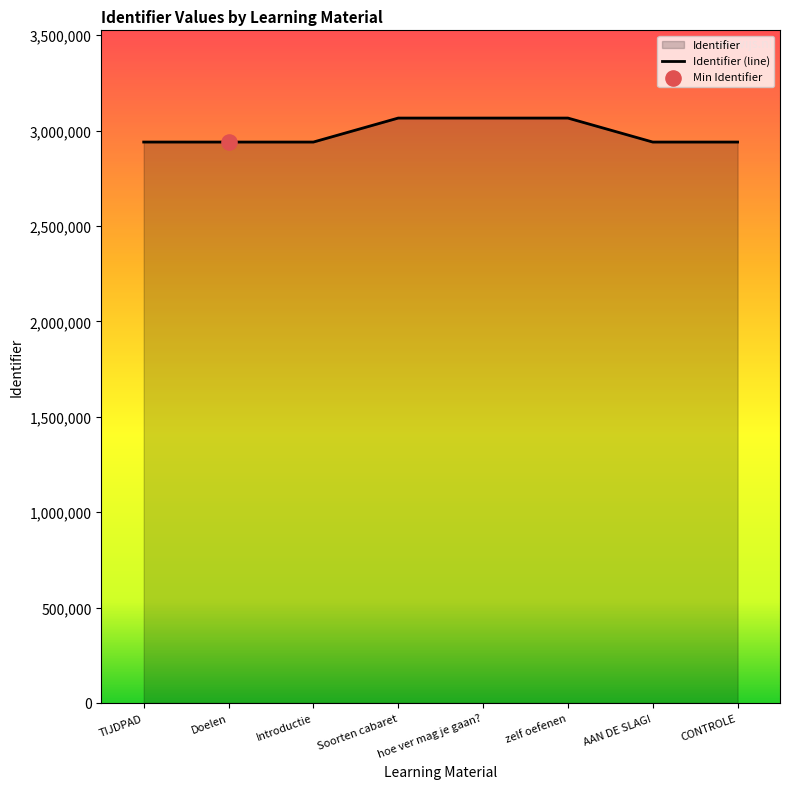

Which has a higher value, Introductie or hoe ver mag je gaan??

hoe ver mag je gaan?